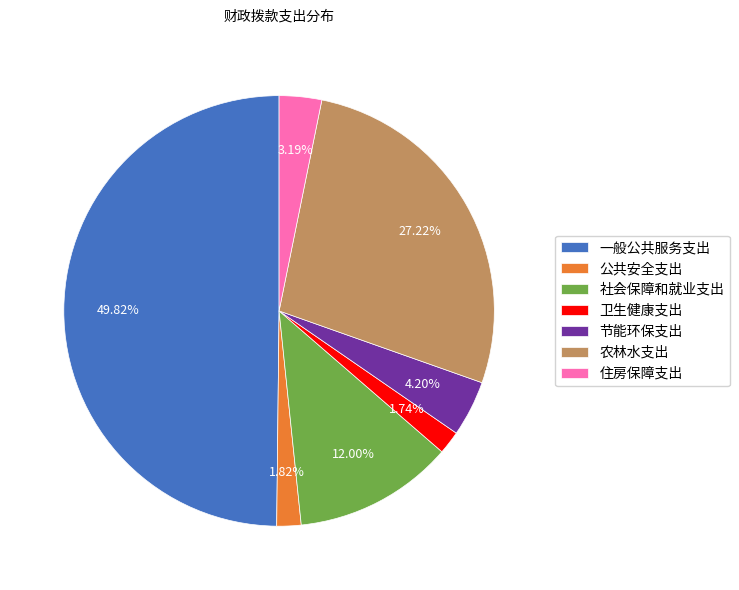

What is the largest slice in the pie chart?

一般公共服务支出